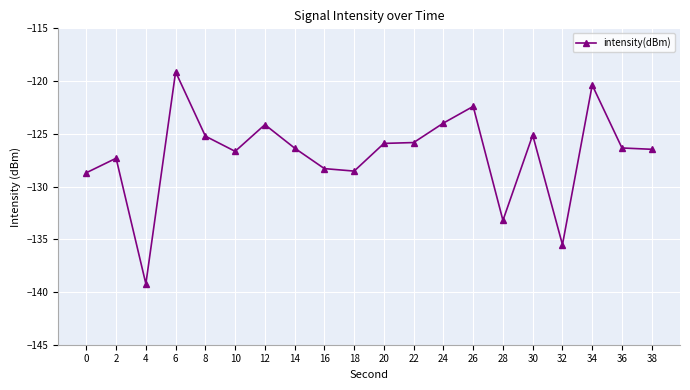

Where is the first local maximum?

2